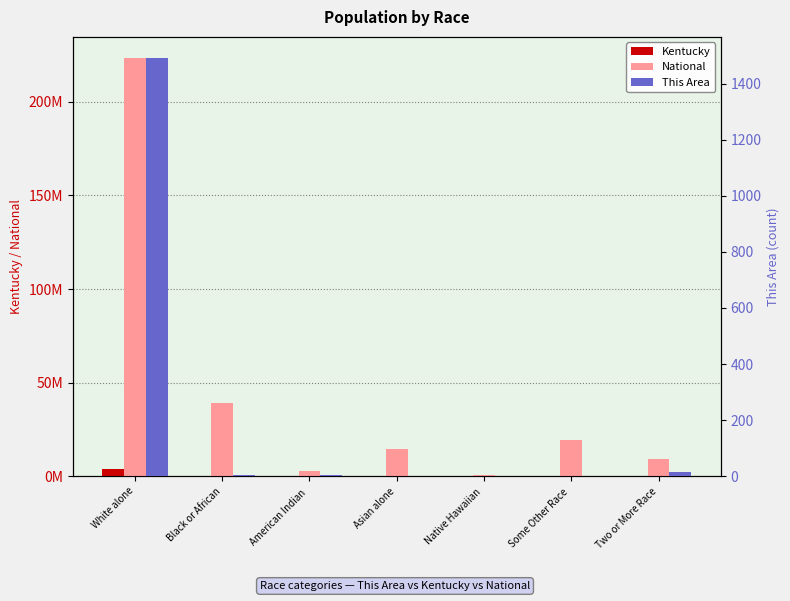

What are all the series names shown in the legend?

Kentucky, National, This Area